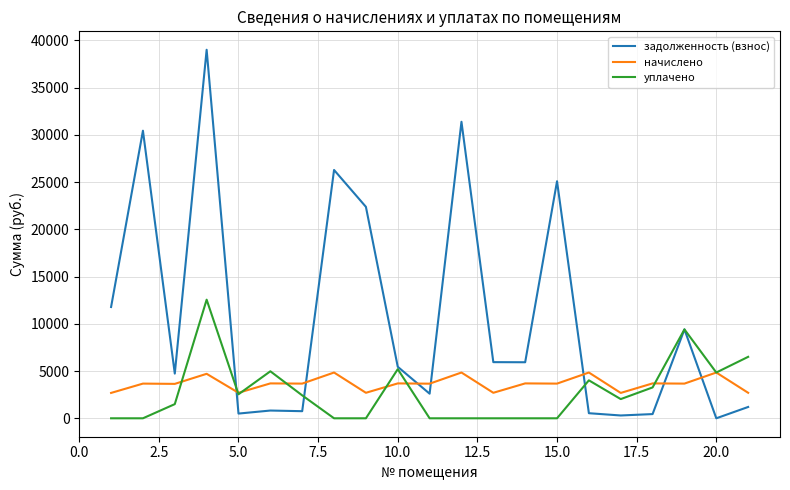

Which series has the largest range (max minus min)?

задолженность (взнос)